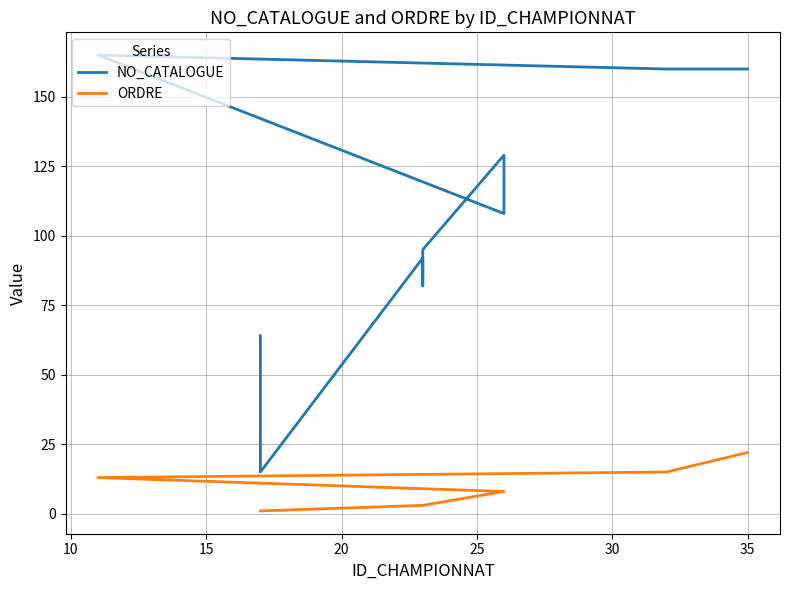

What is the maximum value shown in the chart?

165